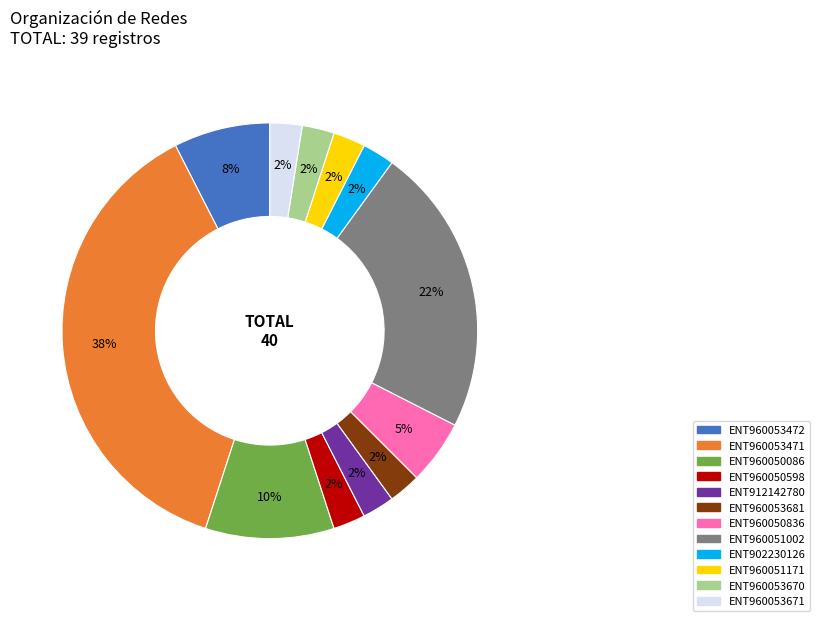

Does ENT902230126 account for over 50% of the chart?

No